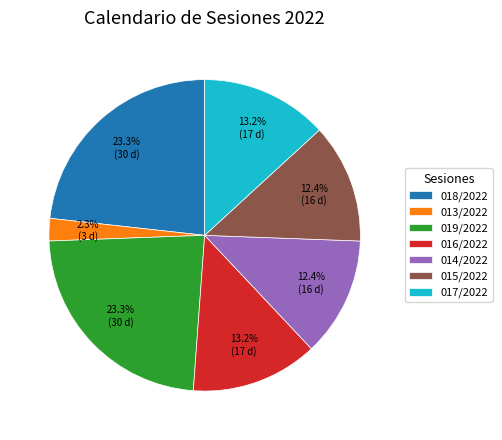

Which category has the smallest portion of the pie?

013/2022